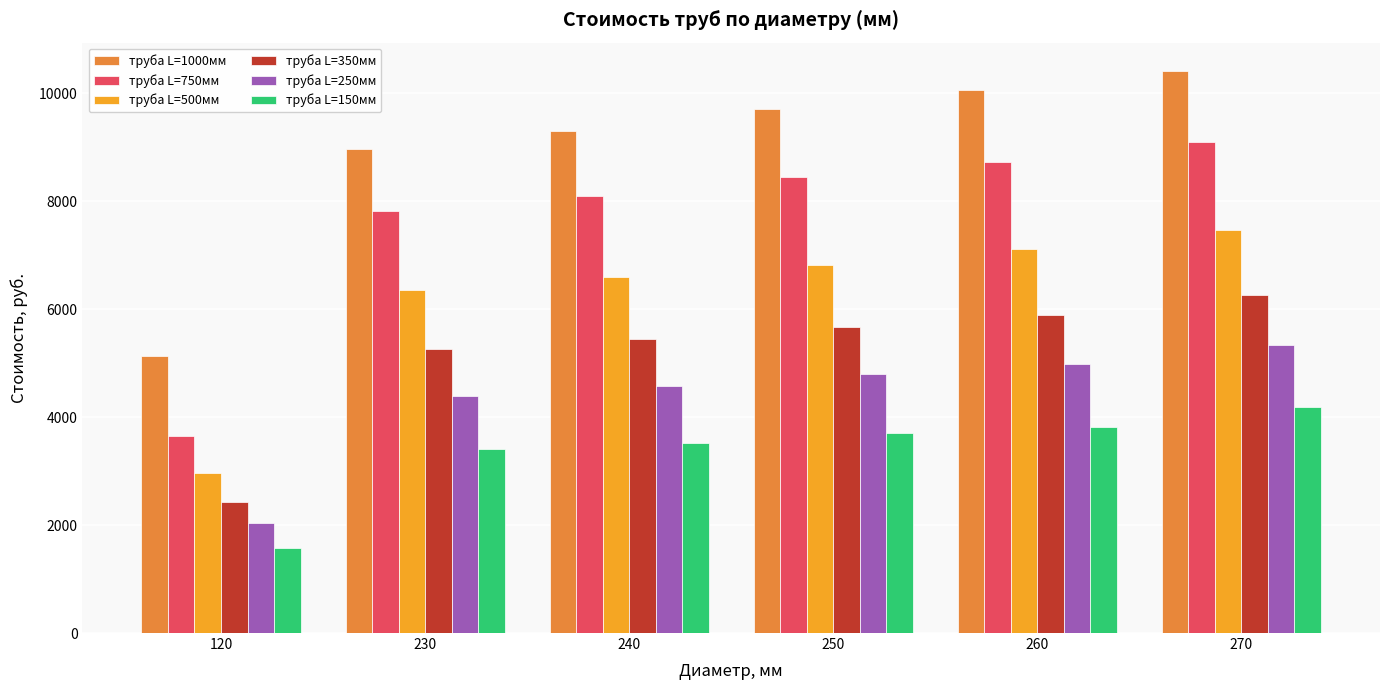

How many bars are there in each group?

6